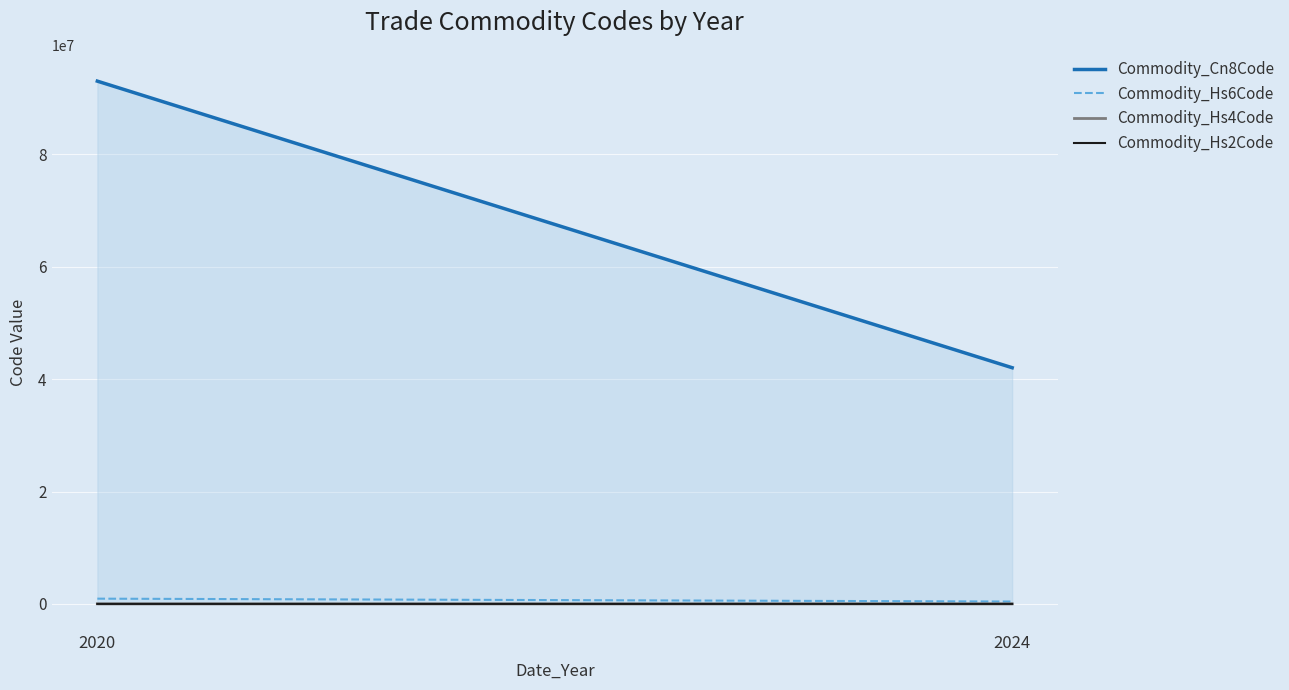

Rank the categories by Commodity_Hs2Code value from highest to lowest.

2020, 2024